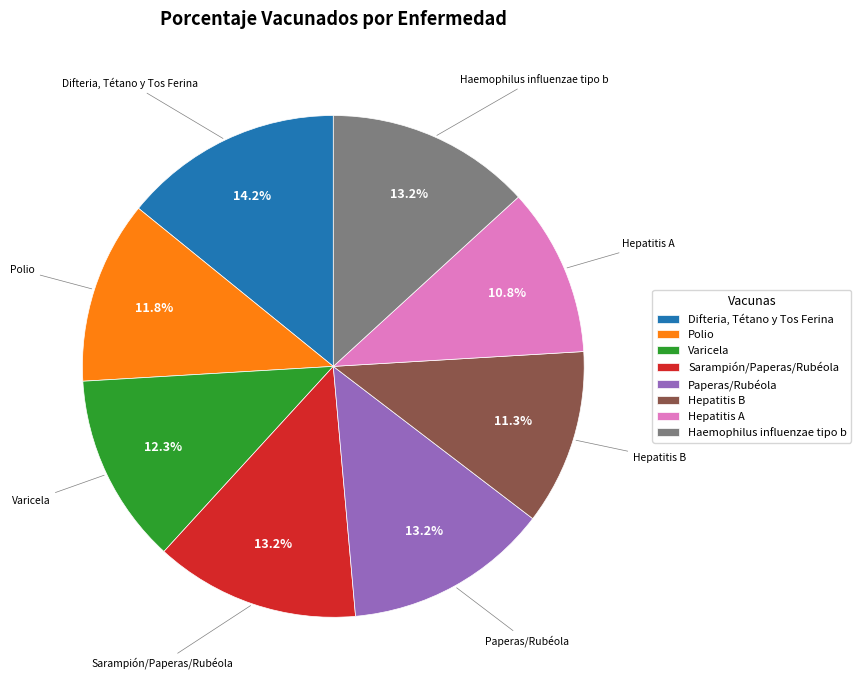

Which category has the biggest portion of the pie?

Difteria, Tétano y Tos Ferina